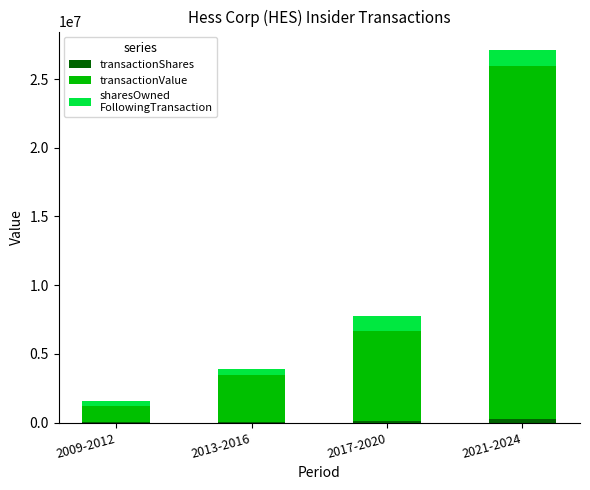

Count the number of data series in this chart.

3